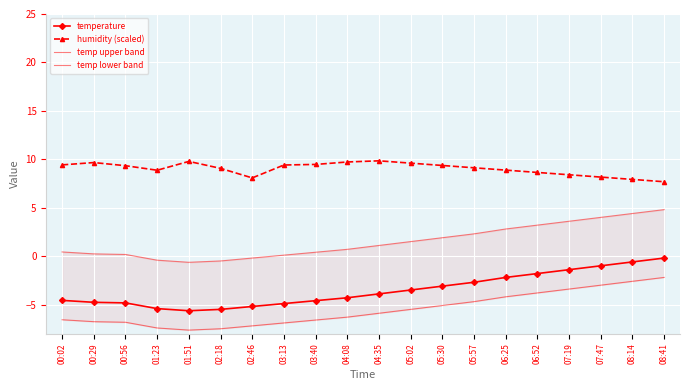

The temp upper band series shows 2.4 at 05:02. True or false?

False